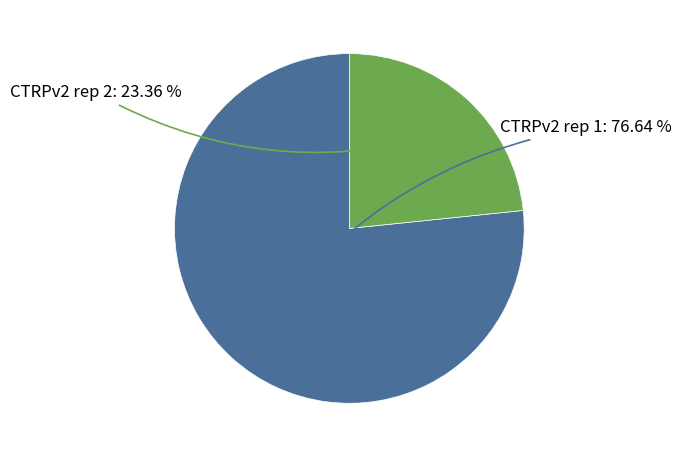

How many slices are in this pie chart?

2